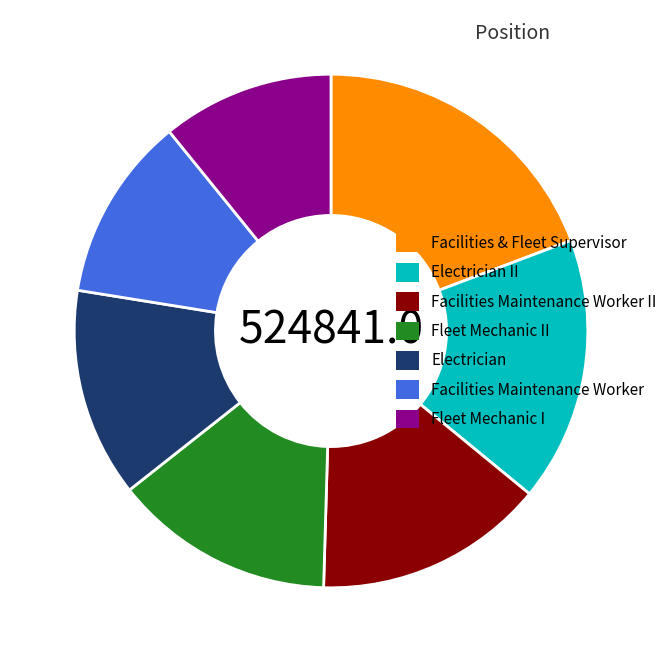

Rank the categories by value from lowest to highest.

Fleet Mechanic I, Facilities Maintenance Worker, Electrician, Fleet Mechanic II, Facilities Maintenance Worker II, Electrician II, Facilities & Fleet Supervisor